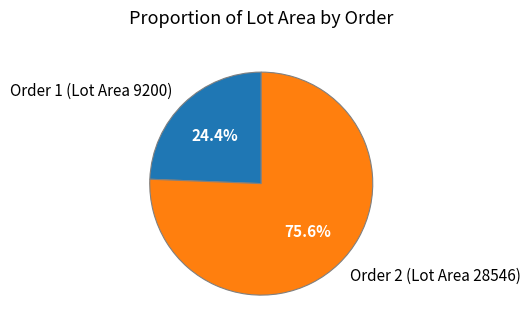

Which category has the smallest portion of the pie?

Order 1 (Lot Area 9200)